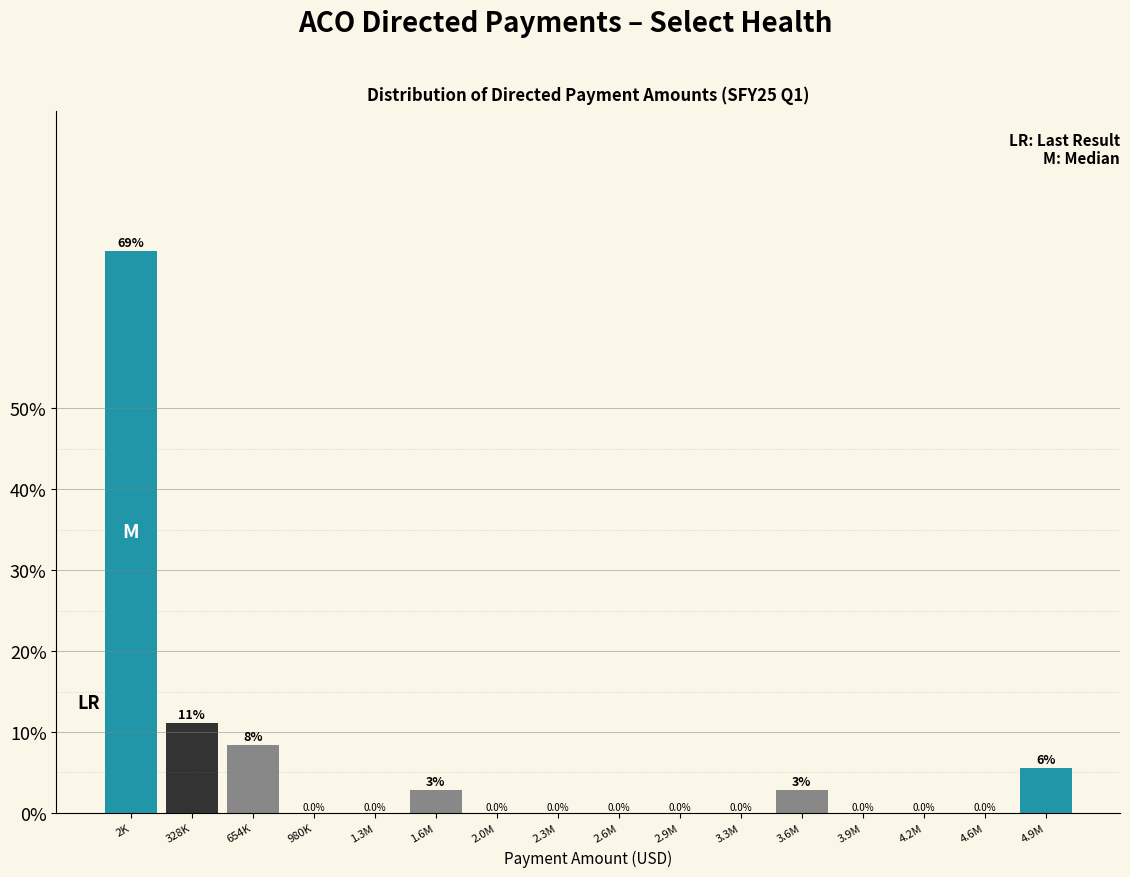

Which has a higher value, 4.9M or 1.3M?

4.9M